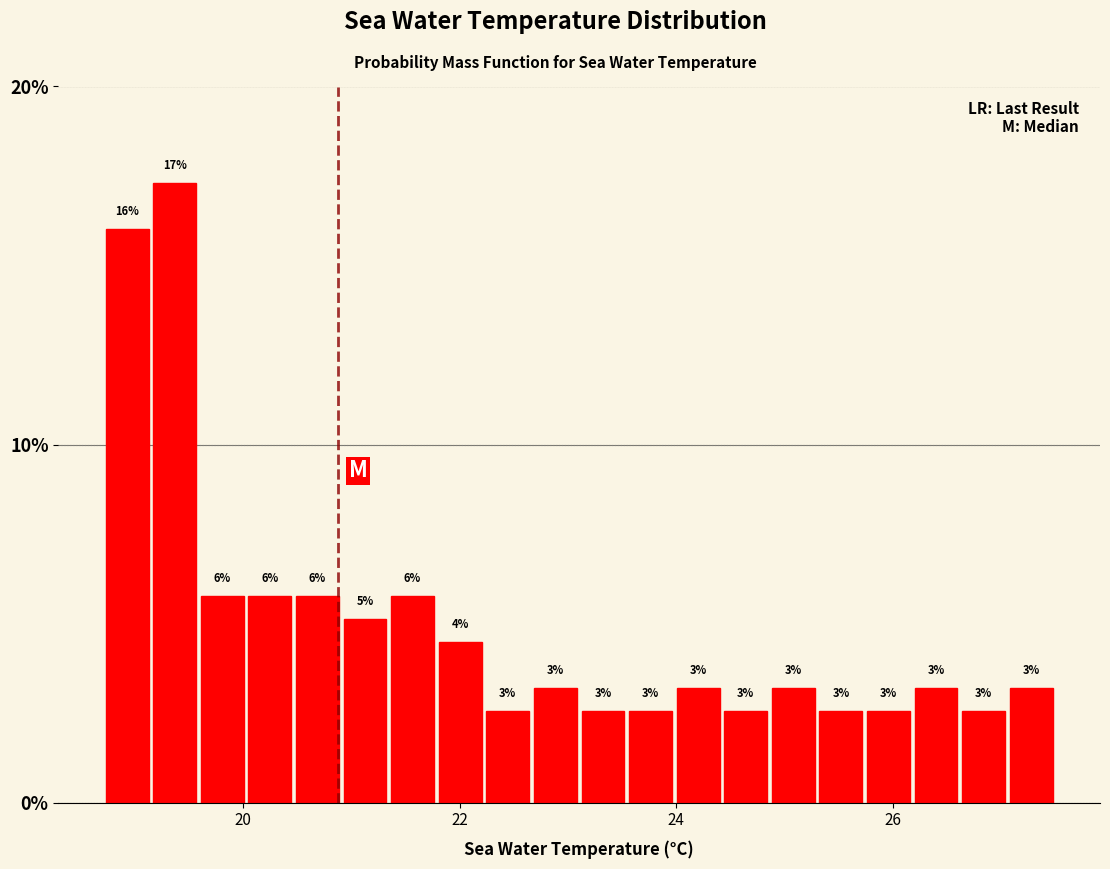

Read against the x-axis, roughly where is the centre of the tallest bar?

19.4